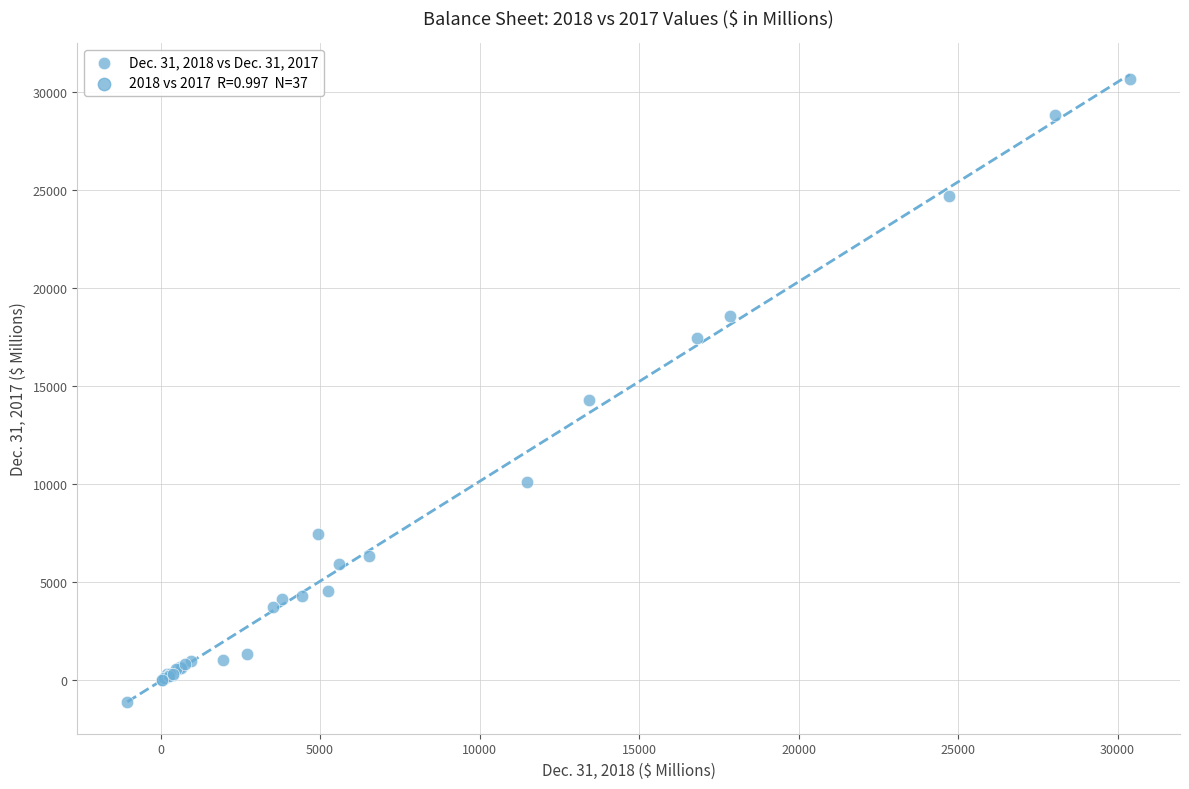

What Y value in the scatter plot is closest to 14782?

14293.9